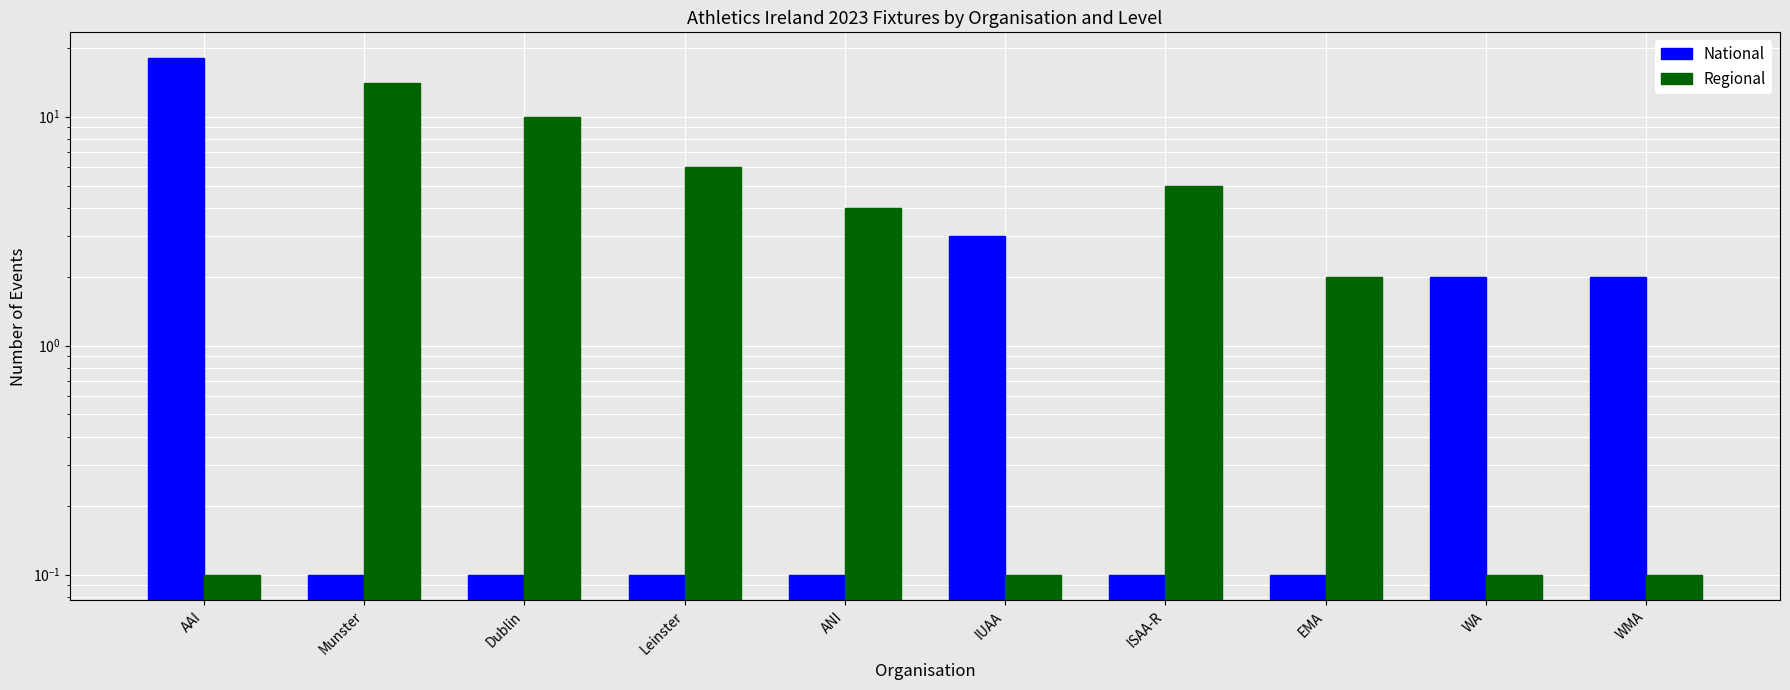

Which category has the lowest value in the Regional series?

AAI